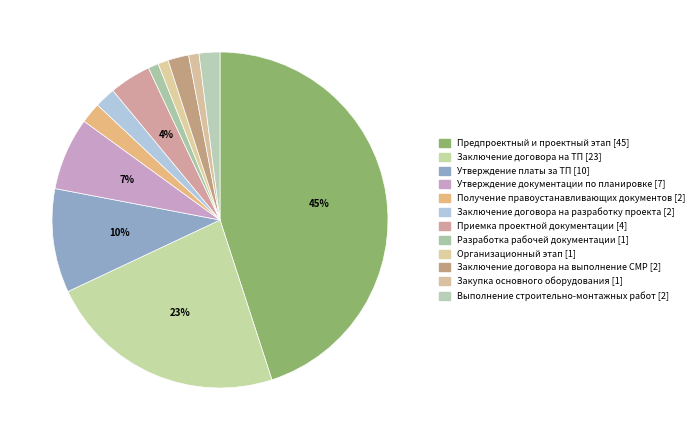

What percentage is the Утверждение платы за ТП slice, to the nearest percent?

10%